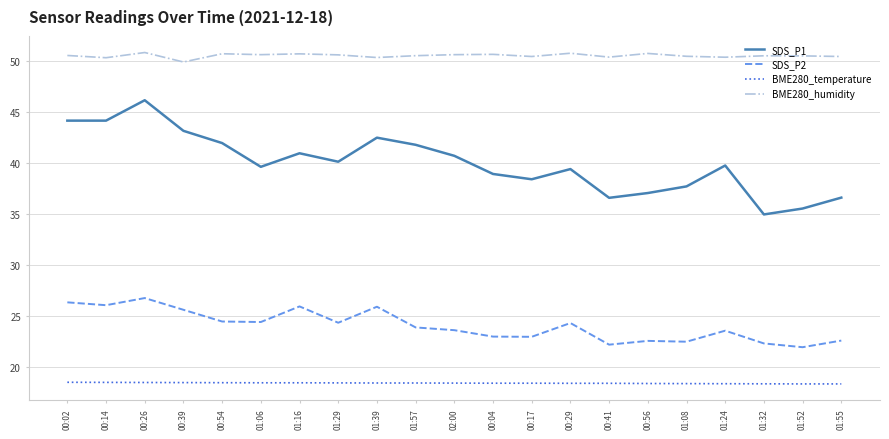

Count the number of data series in this chart.

4